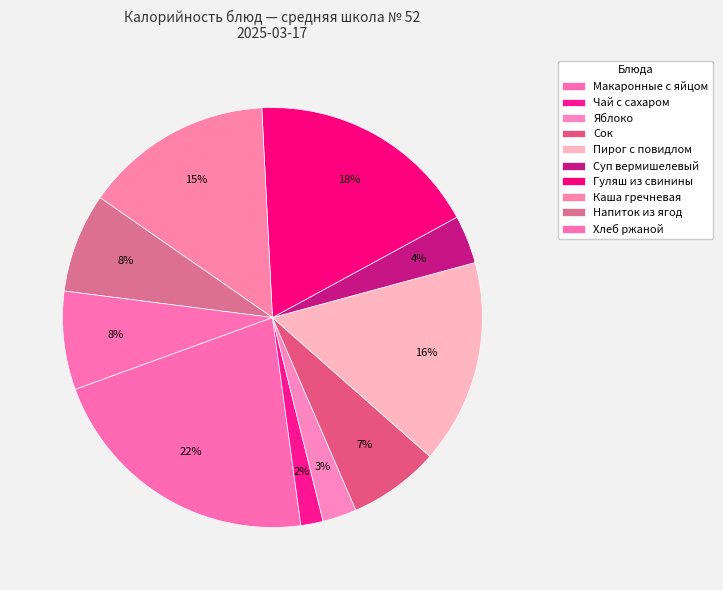

What is the change in value from Пирог с повидлом to Гуляш из свинины?

+27.8